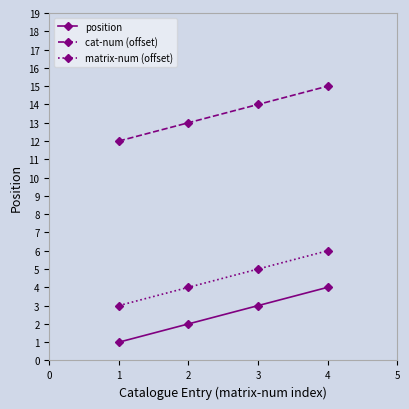

List the series in order of their overall mean, lowest first.

position, matrix-num (offset), cat-num (offset)